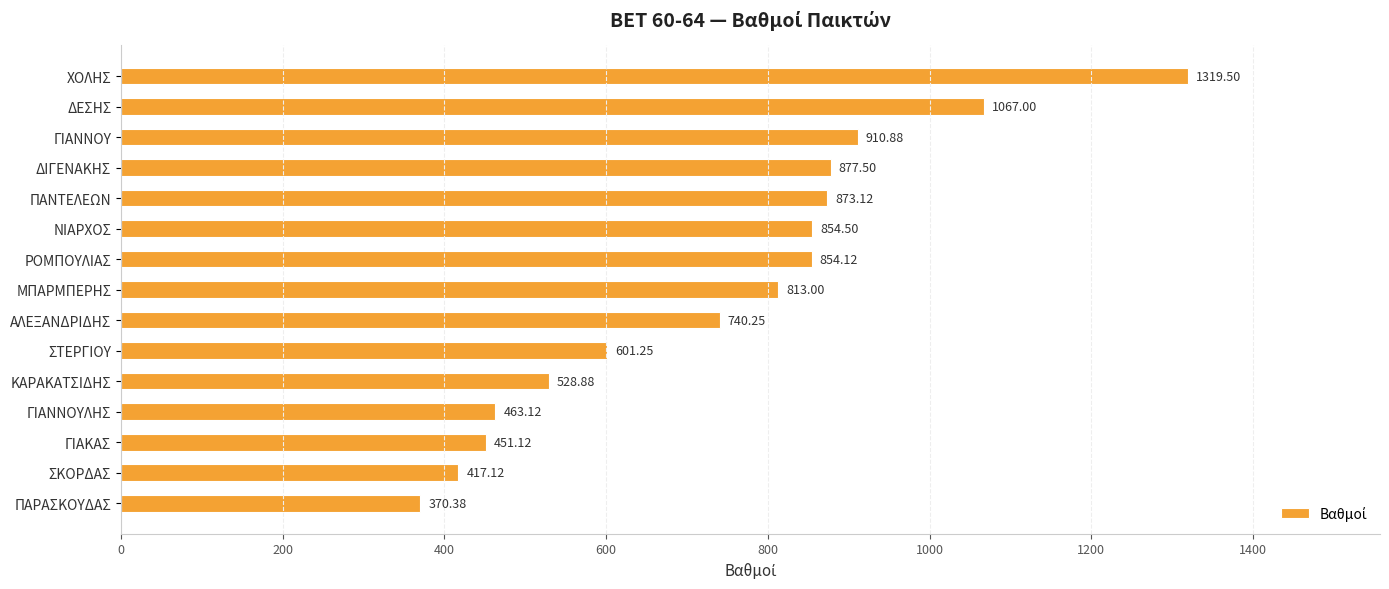

Rank the categories by value from lowest to highest.

ΠΑΡΑΣΚΟΥΔΑΣ, ΣΚΟΡΔΑΣ, ΓΙΑΚΑΣ, ΓΙΑΝΝΟΥΛΗΣ, ΚΑΡΑΚΑΤΣΙΔΗΣ, ΣΤΕΡΓΙΟΥ, ΑΛΕΞΑΝΔΡΙΔΗΣ, ΜΠΑΡΜΠΕΡΗΣ, ΡΟΜΠΟΥΛΙΑΣ, ΝΙΑΡΧΟΣ, ΠΑΝΤΕΛΕΩΝ, ΔΙΓΕΝΑΚΗΣ, ΓΙΑΝΝΟΥ, ΔΕΣΗΣ, ΧΟΛΗΣ